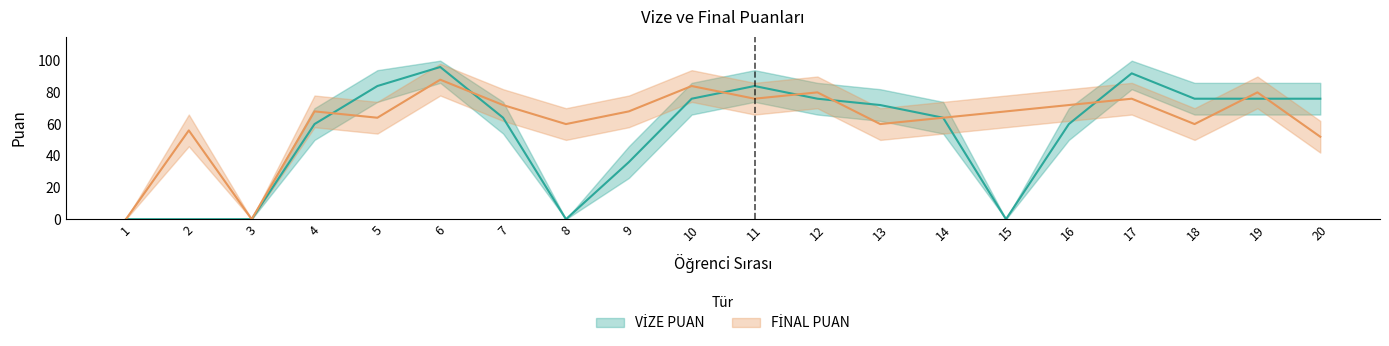

Reading right to left, list all the values displayed in this chart.

VİZE PUAN: 20=76	19=76	18=76	17=92	16=60	15=0	14=64	13=72	12=76	11=84	10=76	9=36	8=0	7=64	6=96	5=84	4=60	3=0	2=0	1=0
FİNAL PUAN: 20=52	19=80	18=60	17=76	16=72	15=68	14=64	13=60	12=80	11=76	10=84	9=68	8=60	7=72	6=88	5=64	4=68	3=0	2=56	1=0